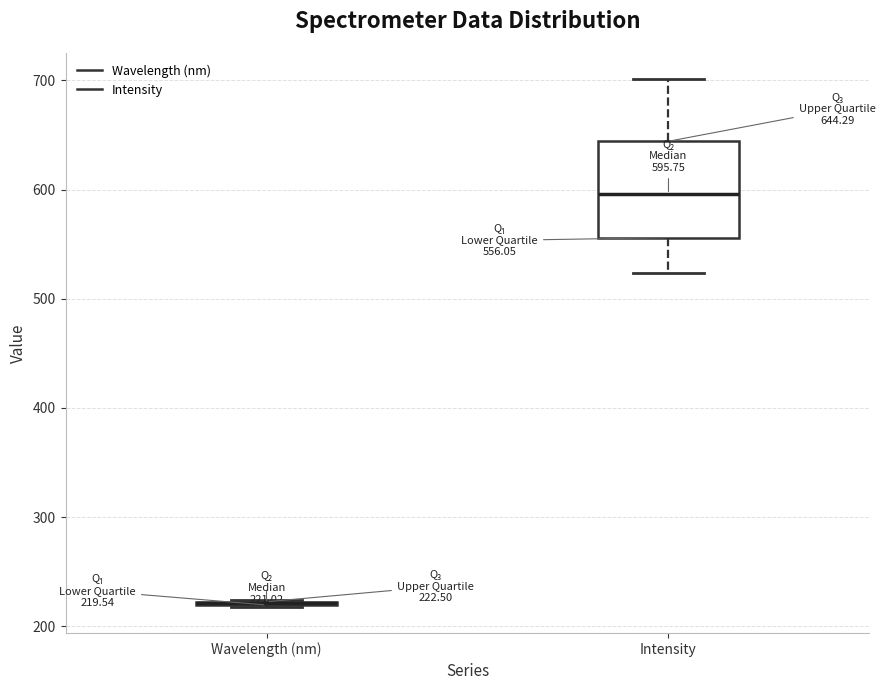

Comparing the boxes themselves (not the whiskers), which one is the tallest?

Intensity